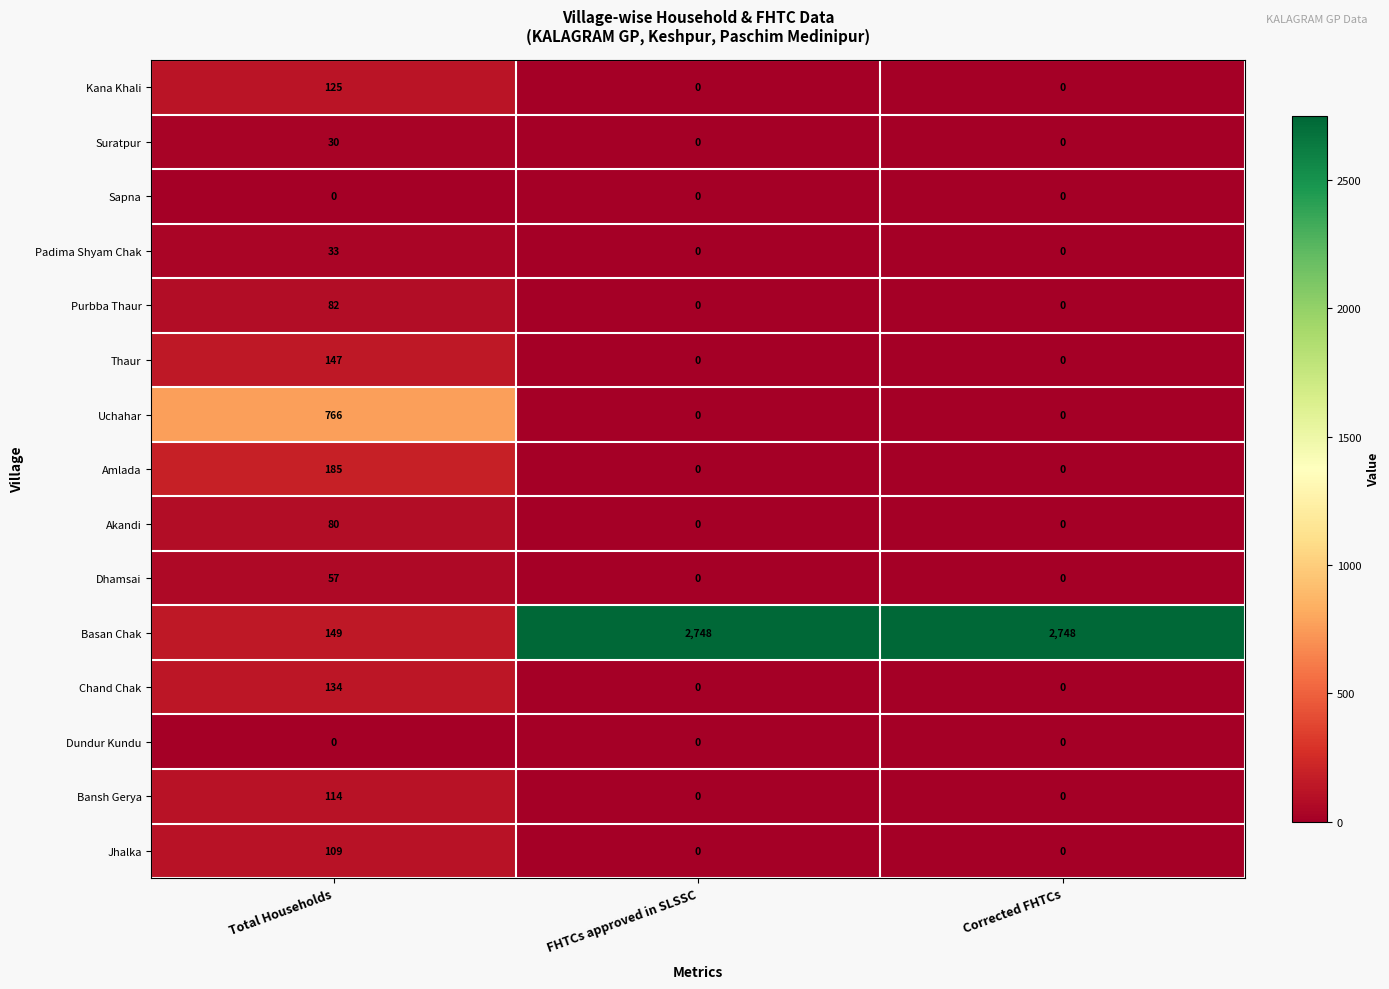

Is it true that Thaur equals 147 at Total Households?

True